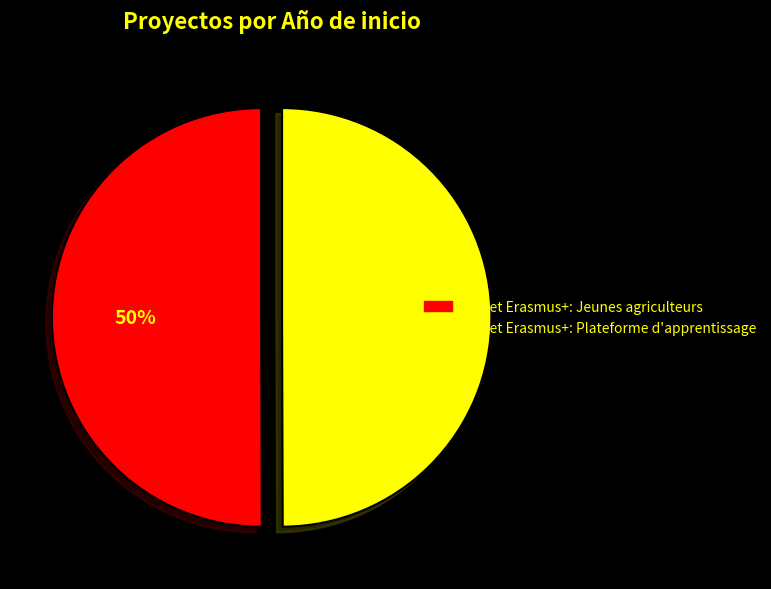

To the nearest percent, what portion does Projet Erasmus+: Jeunes agriculteurs represent?

50%